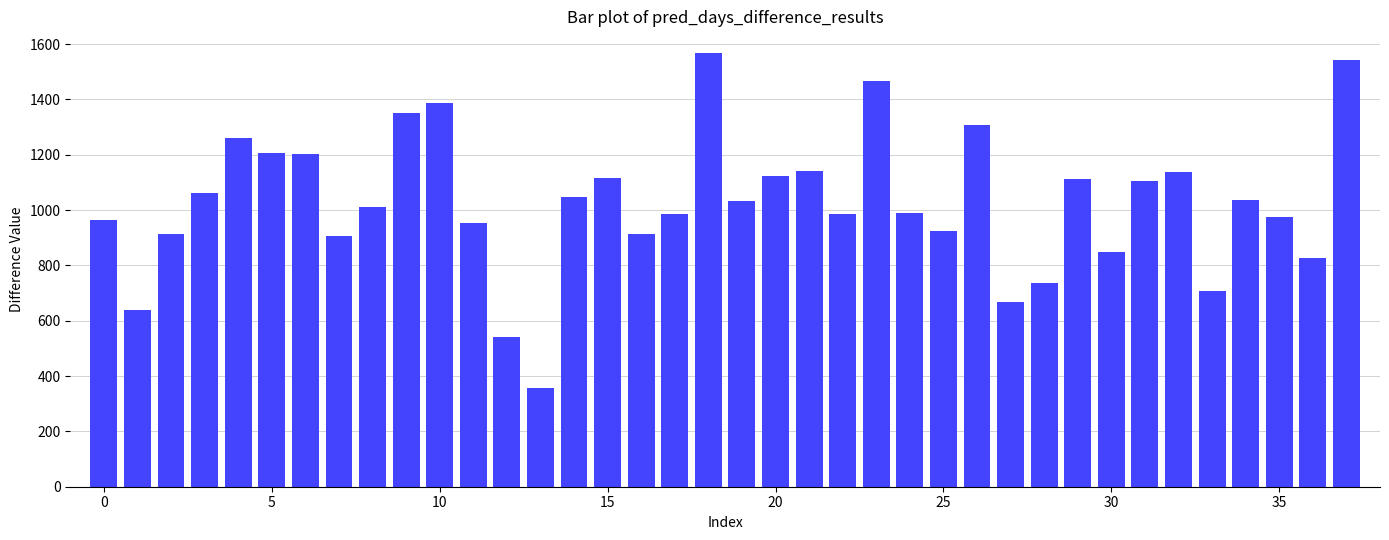

What is the difference between the maximum and second lowest values?

1025